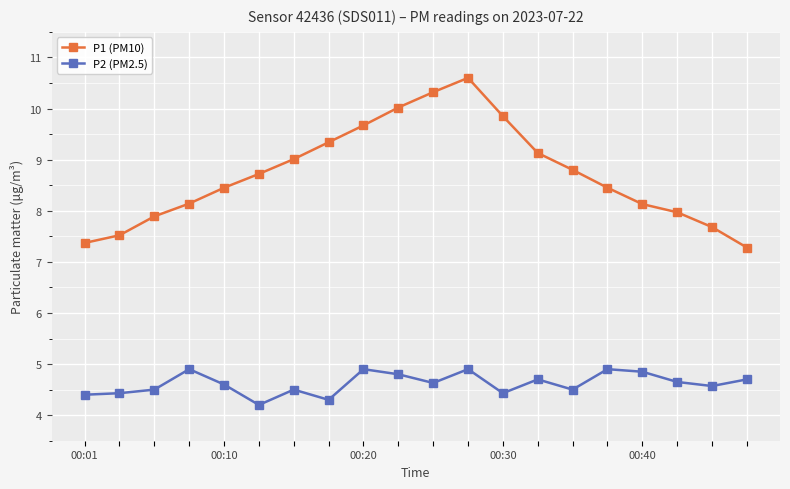

True or false: P1 (PM10) and P2 (PM2.5) intersect in this chart.

False